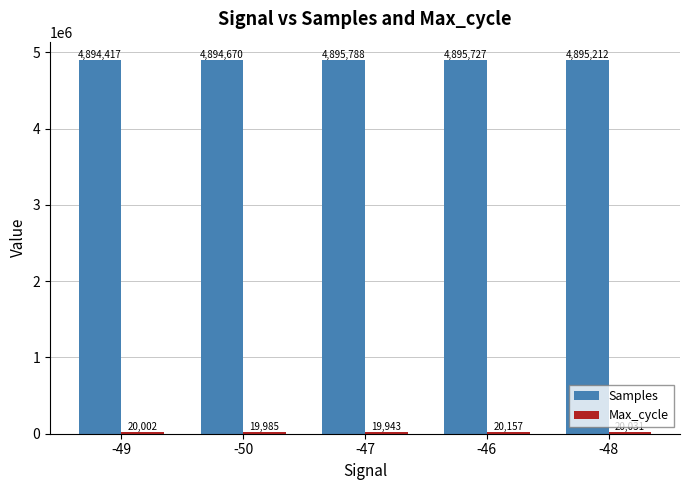

Which series has the widest spread of values?

Samples